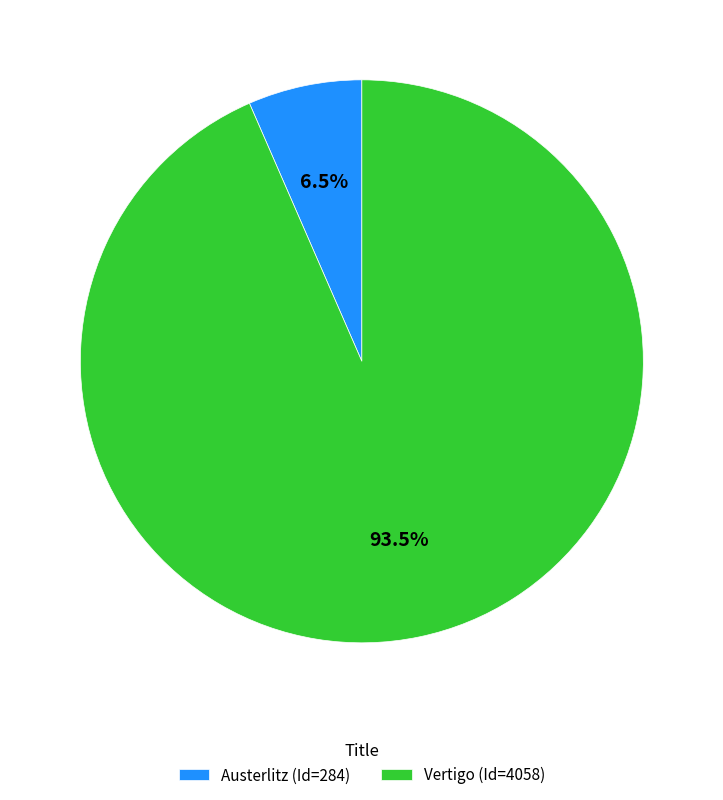

To the nearest percent, what is the average slice percentage?

50%